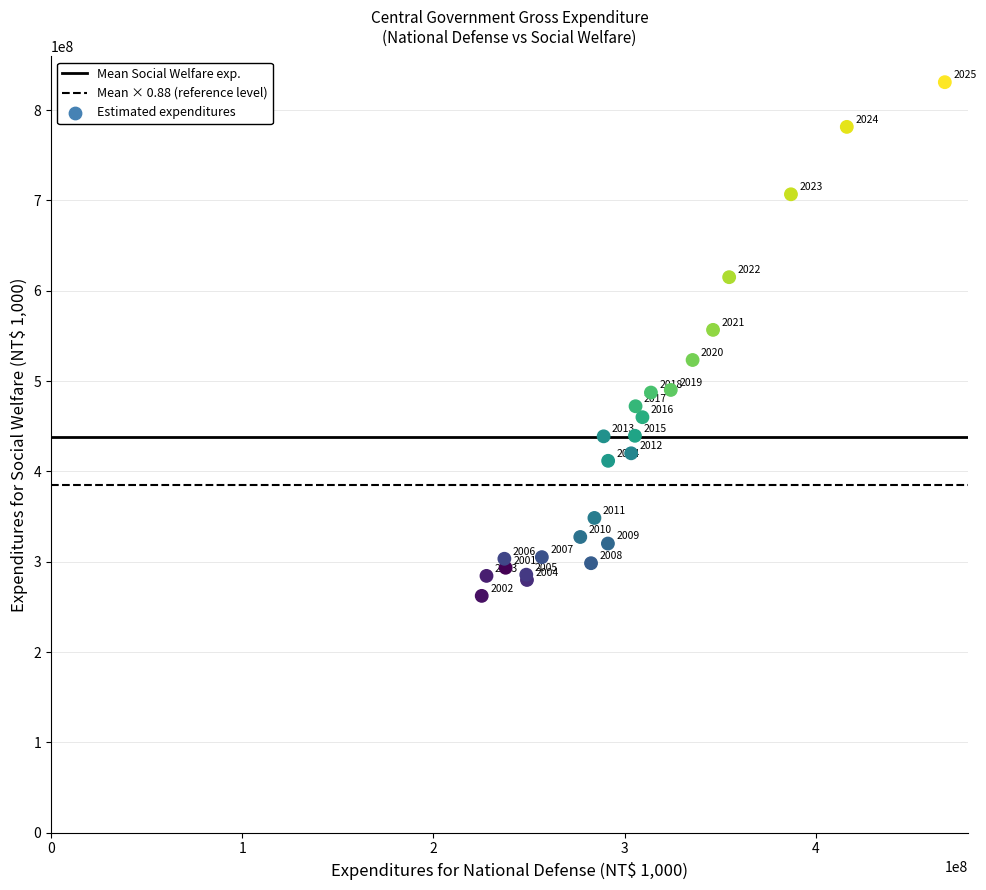

What Y value in the scatter plot is closest to 546619654?

556749697